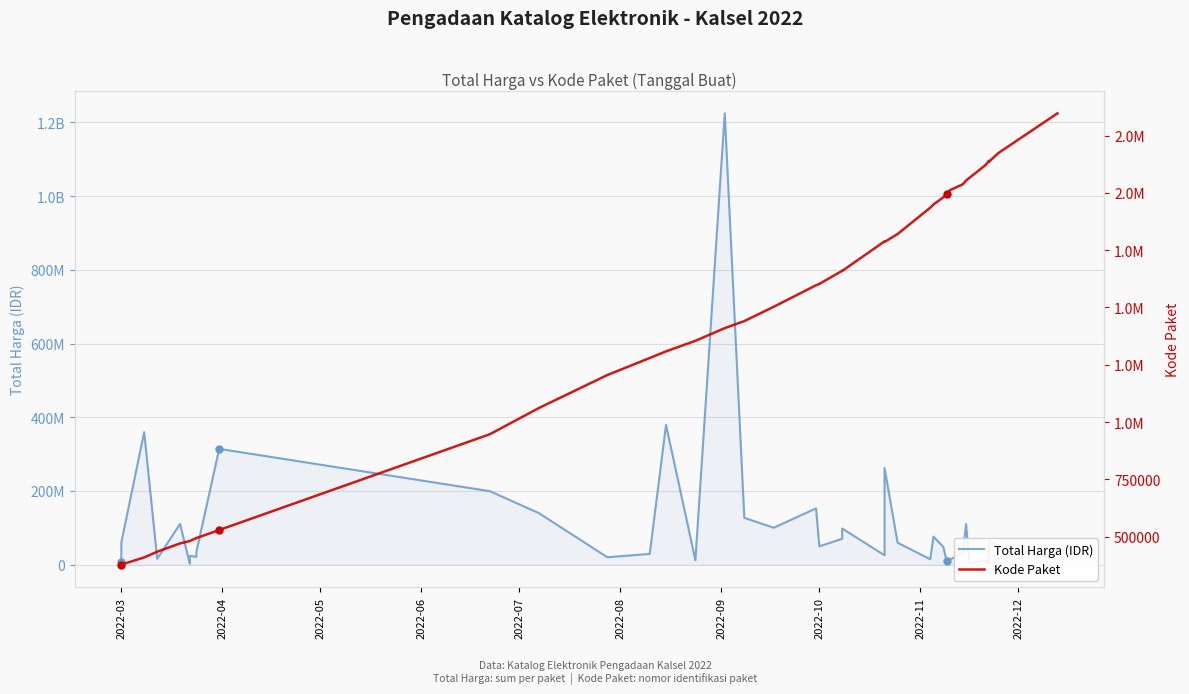

At how many categories does at least one series exceed 384545047?

1